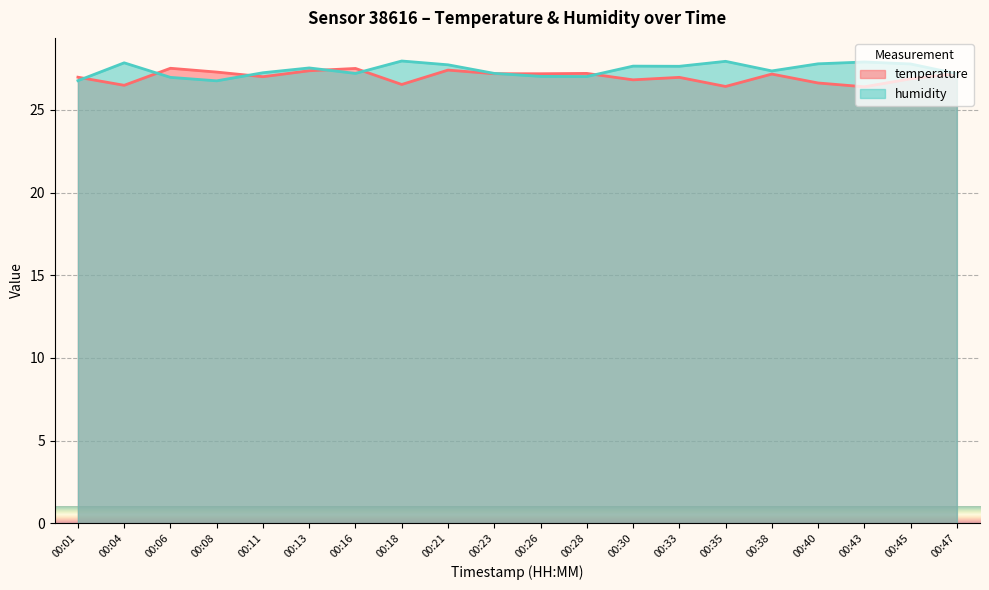

How many distinct data groups are displayed?

2